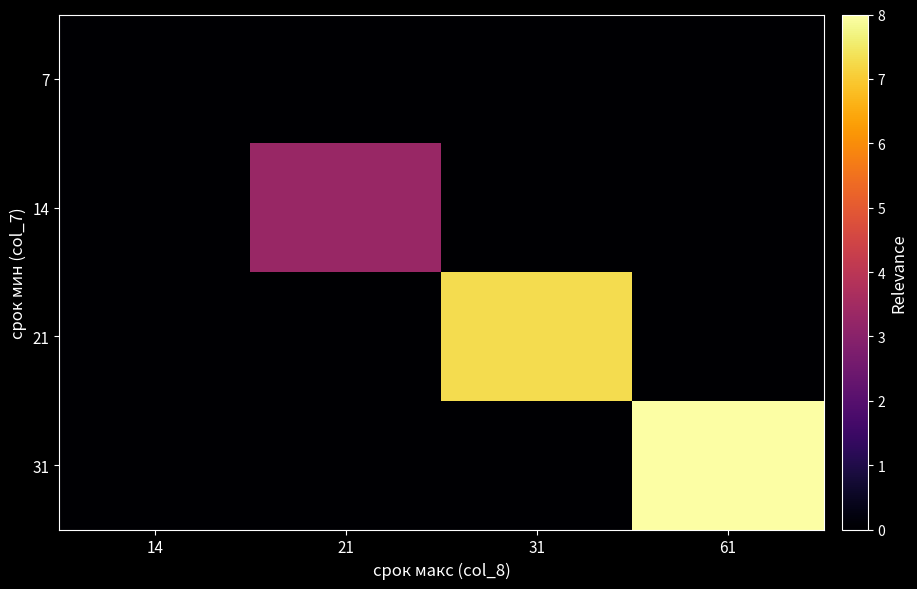

Reading left to right, what are all the values shown in this chart?

7: 14=0.0	21=0.0	31=0.0	61=0.0
14: 14=0.0	21=3.3	31=0.0	61=0.0
21: 14=0.0	21=0.0	31=7.3	61=0.0
31: 14=0.0	21=0.0	31=0.0	61=8.0